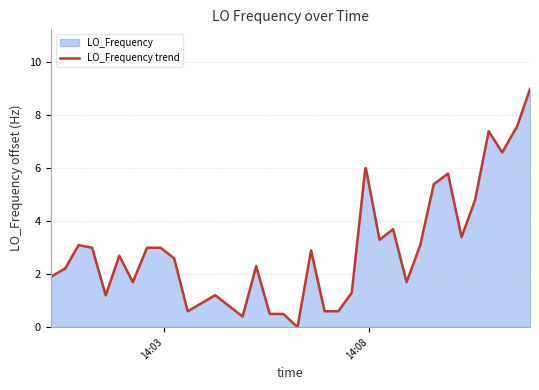

What is the difference between the maximum and minimum values?

9.0